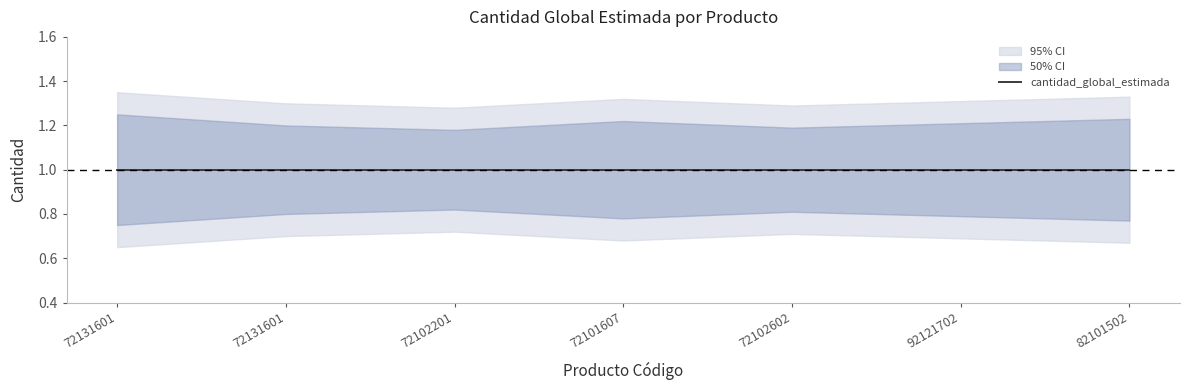

Does the chart display data point markers on the line(s)?

No